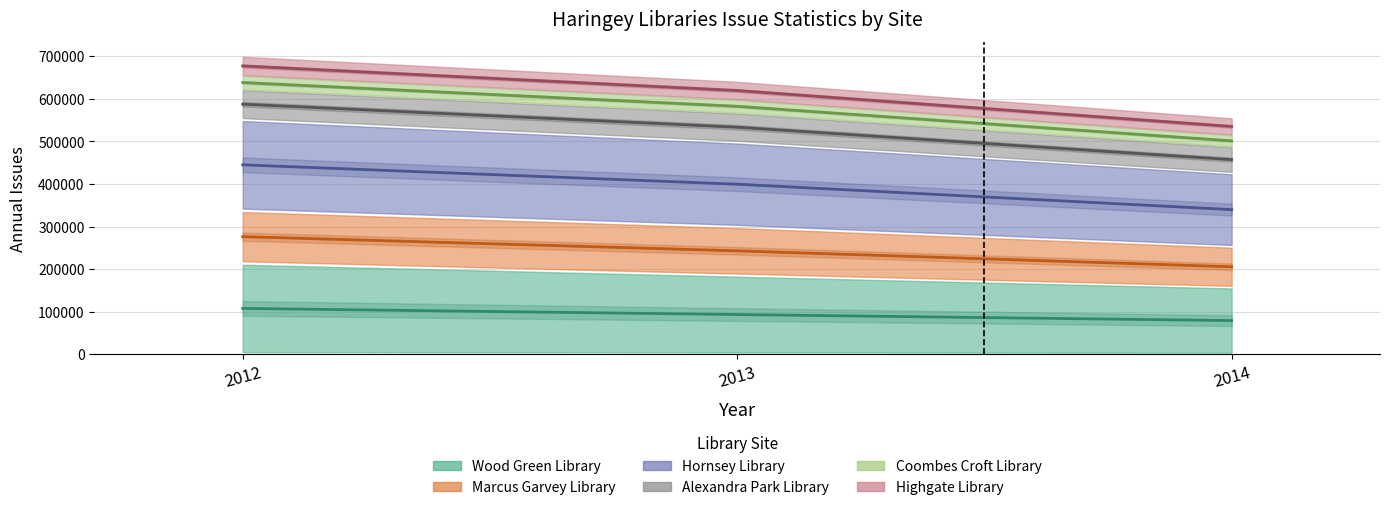

The value of Wood Green Library at 2014 is 79272.0. True or false?

True